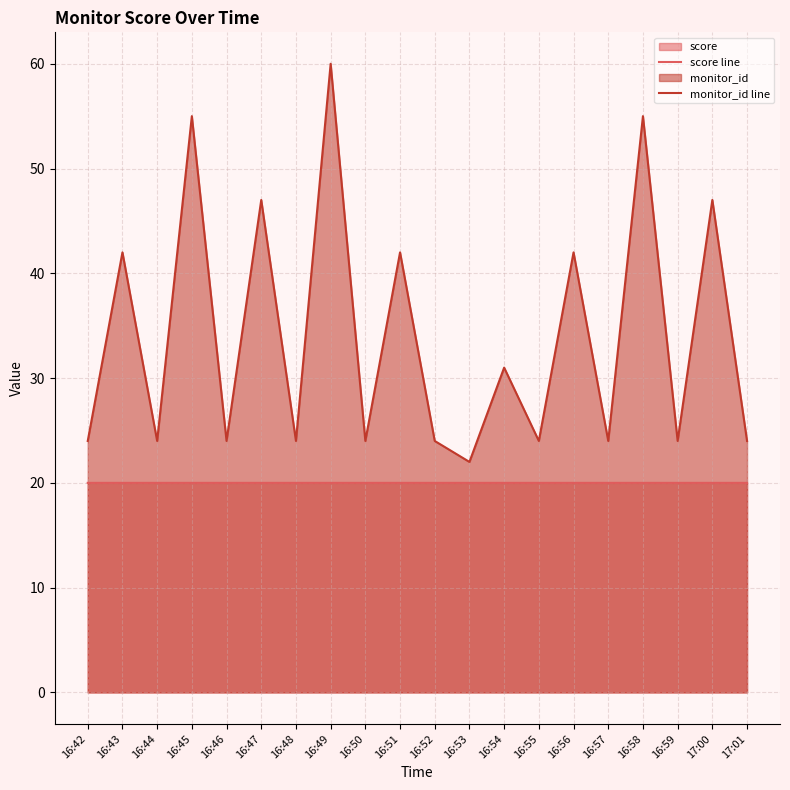

Is it true that monitor_id line equals 12.1 at 16:46?

False